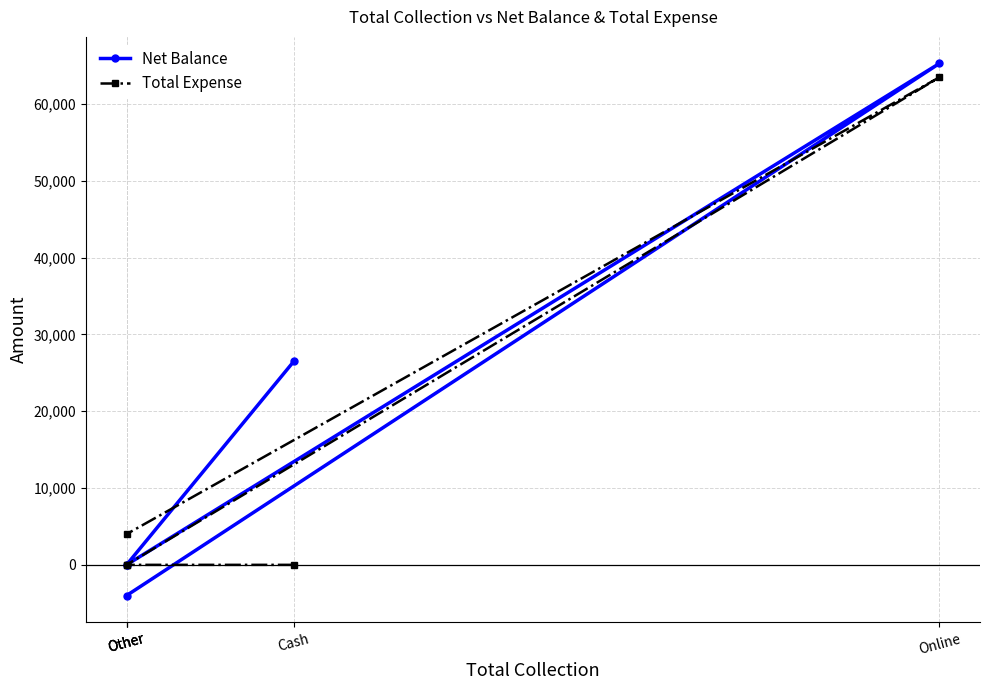

Rank the series by their average value, from lowest to highest.

Total Expense, Net Balance